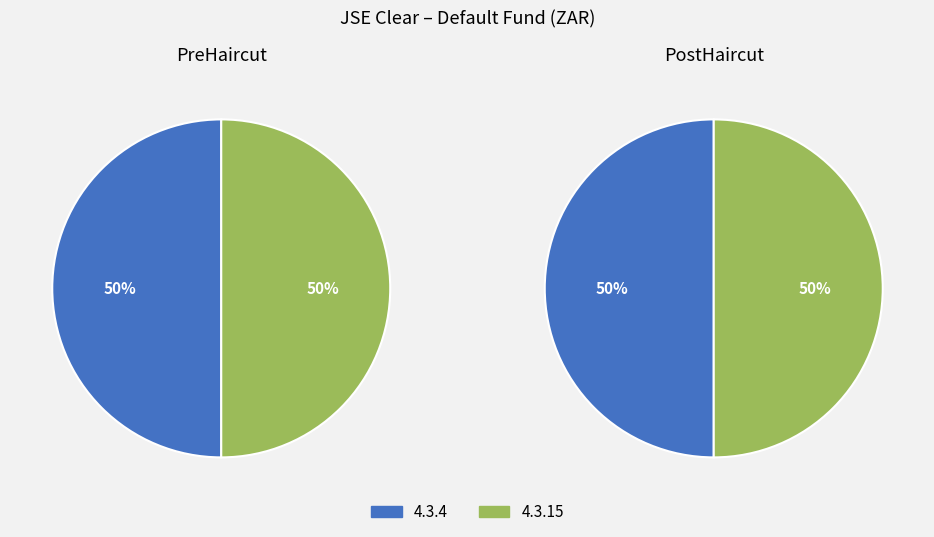

The 4.3.8 slice represents 1% of the pie. True or false?

False